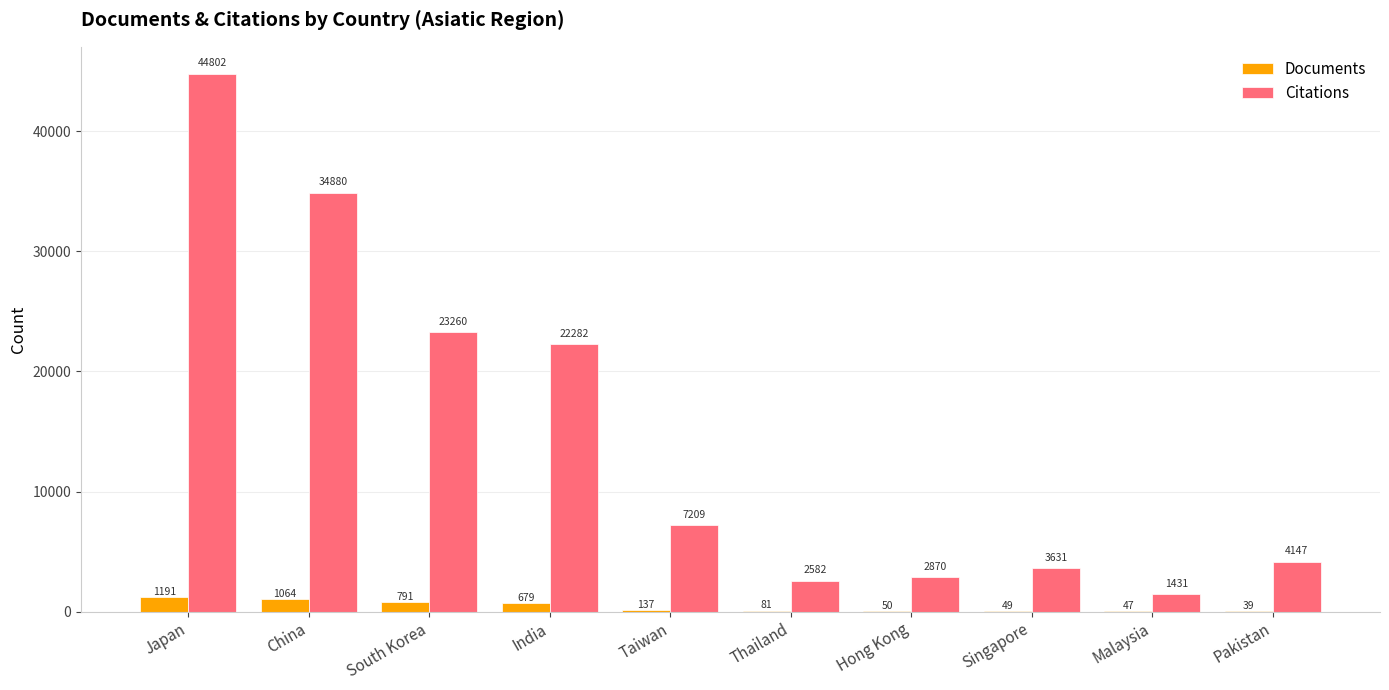

At which label does Citations reach its peak?

Japan